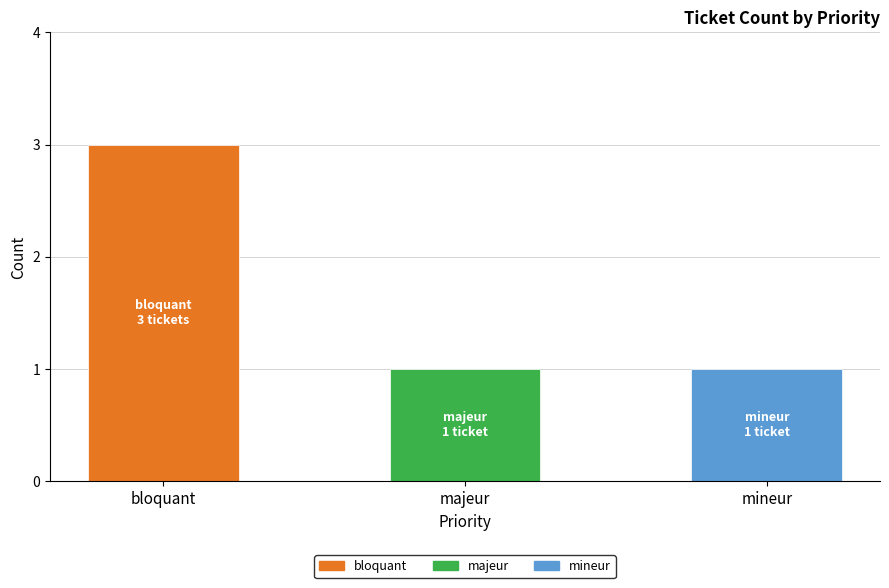

Is the value of mineur at bloquant greater than the value of majeur at majeur?

No